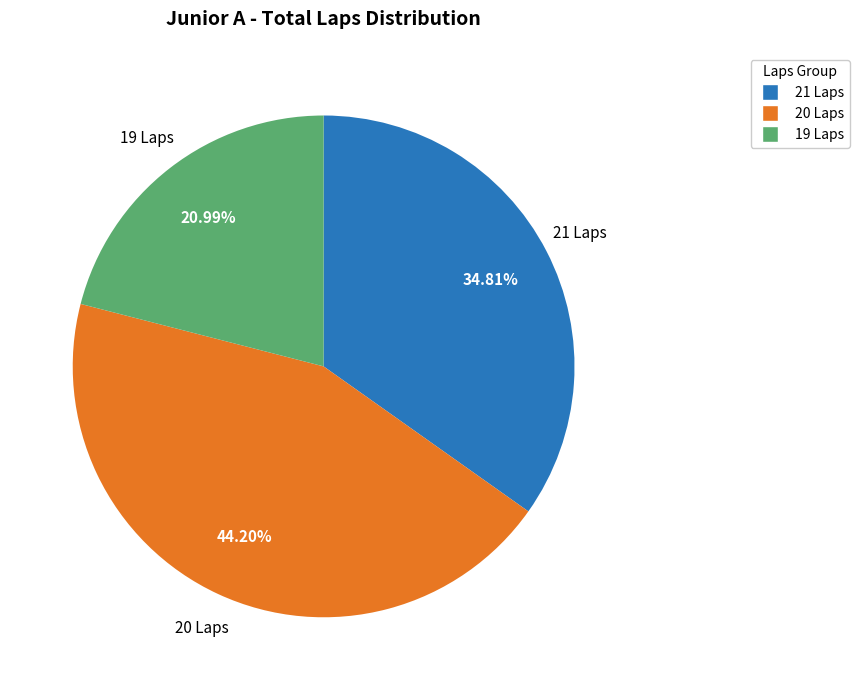

Does any single category account for the majority?

No